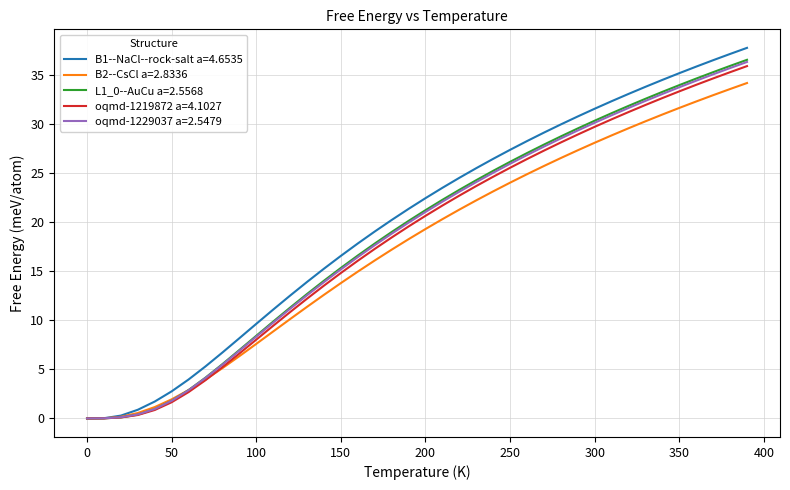

At how many categories does at least one series exceed 21?

21